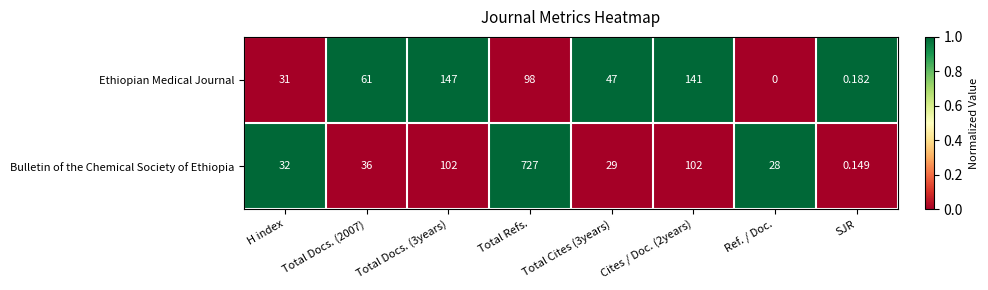

How many distinct data groups are displayed?

2